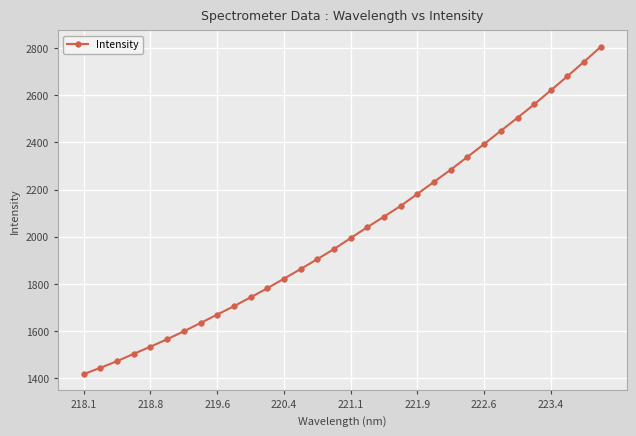

Reading left to right, list all the values displayed in this chart.

1418.3	1445.1	1473.2	1504.2	1534.6	1566.2	1599.9	1634.9	1670.5	1706.0	1743.7	1781.9	1822.5	1863.4	1905.5	1948.2	1994.6	2040.9	2085.5	2131.0	2181.7	2233.0	2284.4	2338.3	2392.8	2448.6	2503.9	2560.8	2620.0	2680.1	2741.7	2804.5